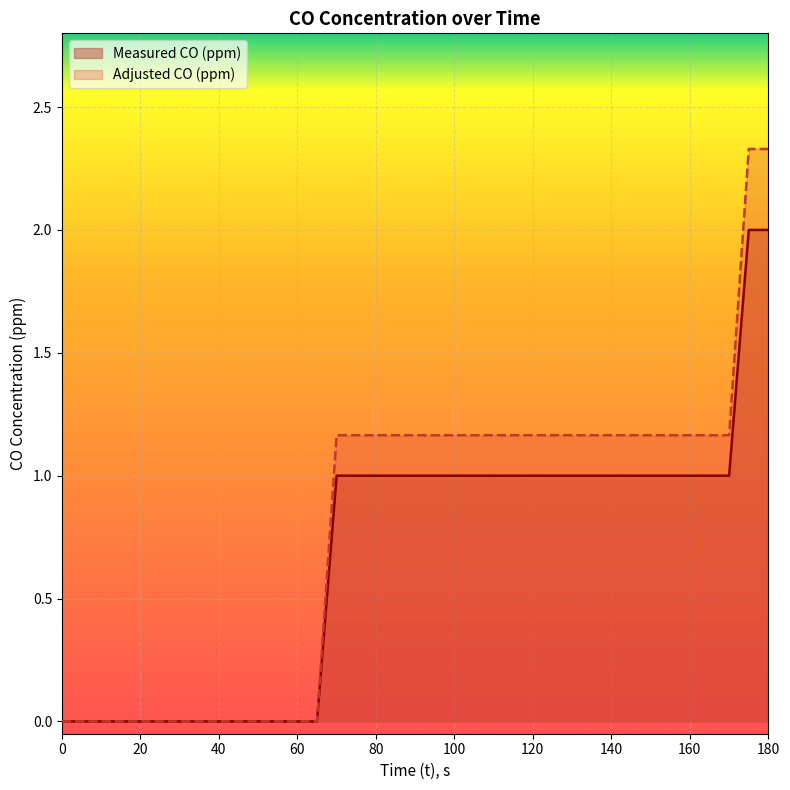

Reading left to right, extract all data points from this chart.

Measured CO (ppm): 0=0.0	5=0.0	10=0.0	15=0.0	20=0.0	25=0.0	30=0.0	35=0.0	40=0.0	45=0.0	50=0.0	55=0.0	60=0.0	65=0.0	70=1.0	75=1.0	80=1.0	85=1.0	90=1.0	95=1.0	100=1.0	105=1.0	110=1.0	115=1.0	120=1.0	125=1.0	130=1.0	135=1.0	140=1.0	145=1.0	150=1.0	155=1.0	160=1.0	165=1.0	170=1.0	175=2.0	180=2.0
Adjusted CO (ppm): 0=0.0	5=0.0	10=0.0	15=0.0	20=0.0	25=0.0	30=0.0	35=0.0	40=0.0	45=0.0	50=0.0	55=0.0	60=0.0	65=0.0	70=1.2	75=1.2	80=1.2	85=1.2	90=1.2	95=1.2	100=1.2	105=1.2	110=1.2	115=1.2	120=1.2	125=1.2	130=1.2	135=1.2	140=1.2	145=1.2	150=1.2	155=1.2	160=1.2	165=1.2	170=1.2	175=2.3	180=2.3